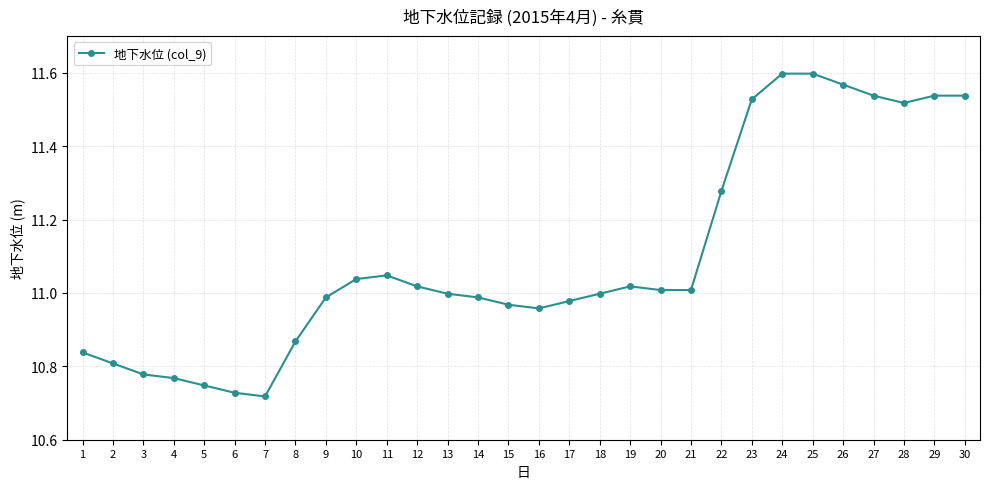

Between 4 and 5, which is larger?

4